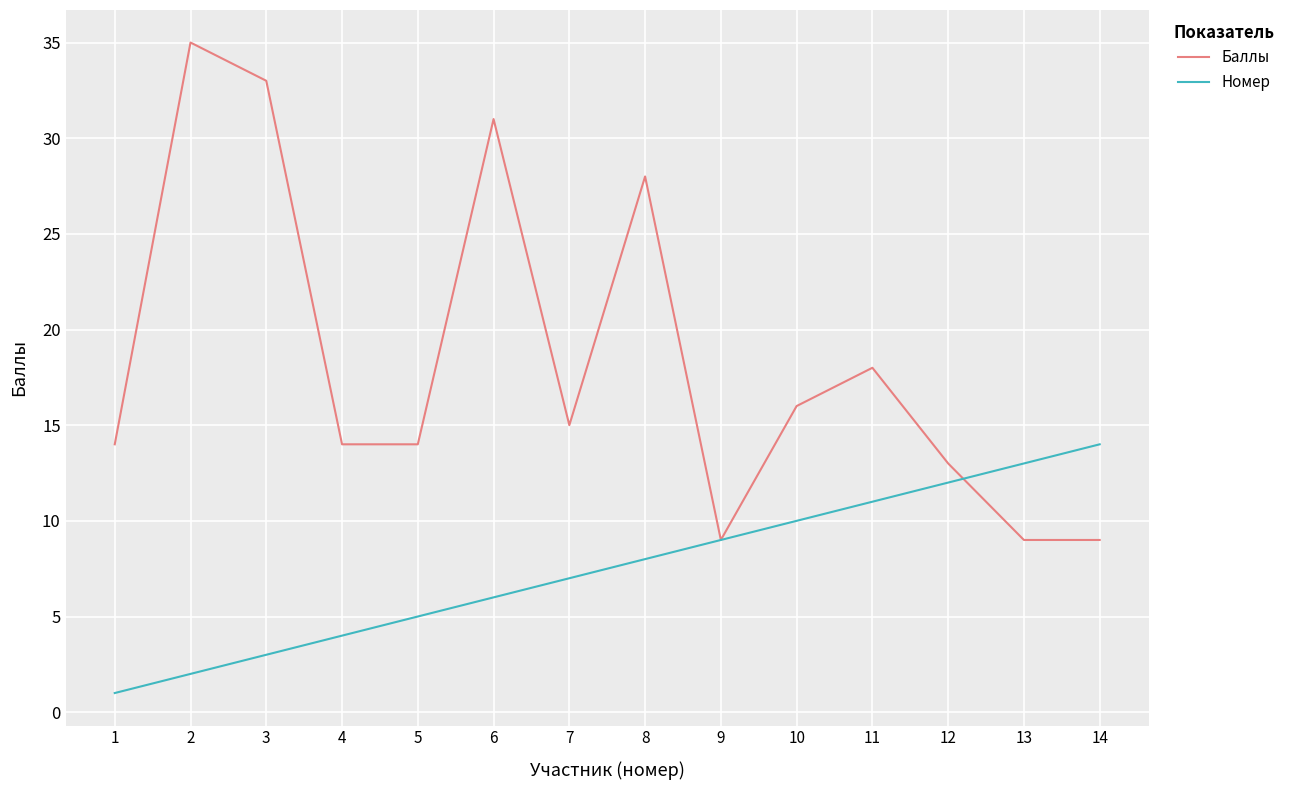

Read the Номер value at 10.

10